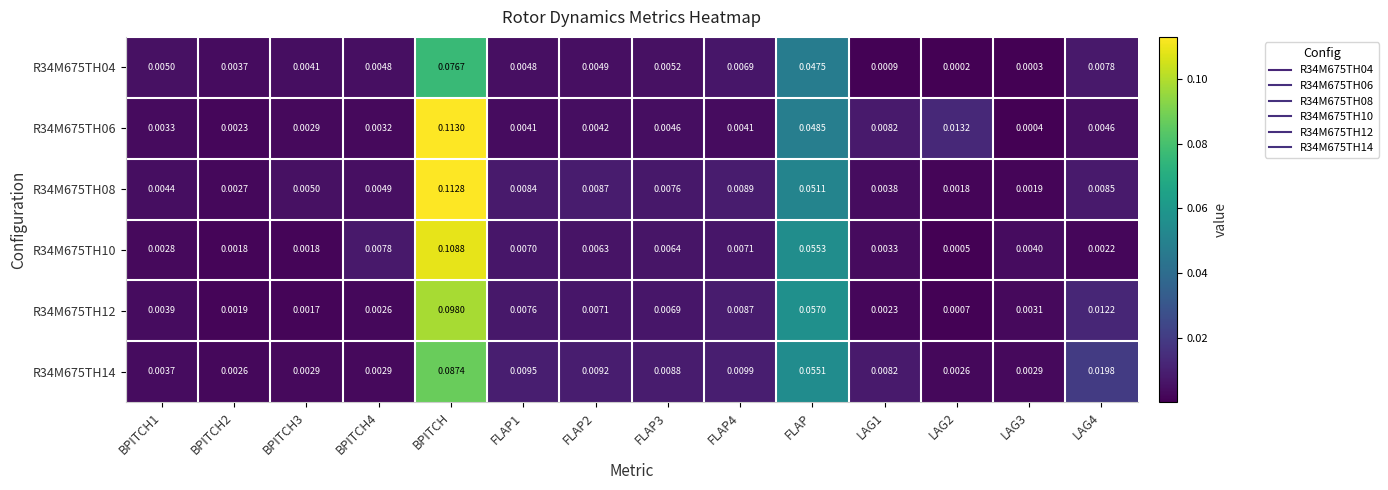

At which category is the sum across all series the highest?

BPITCH